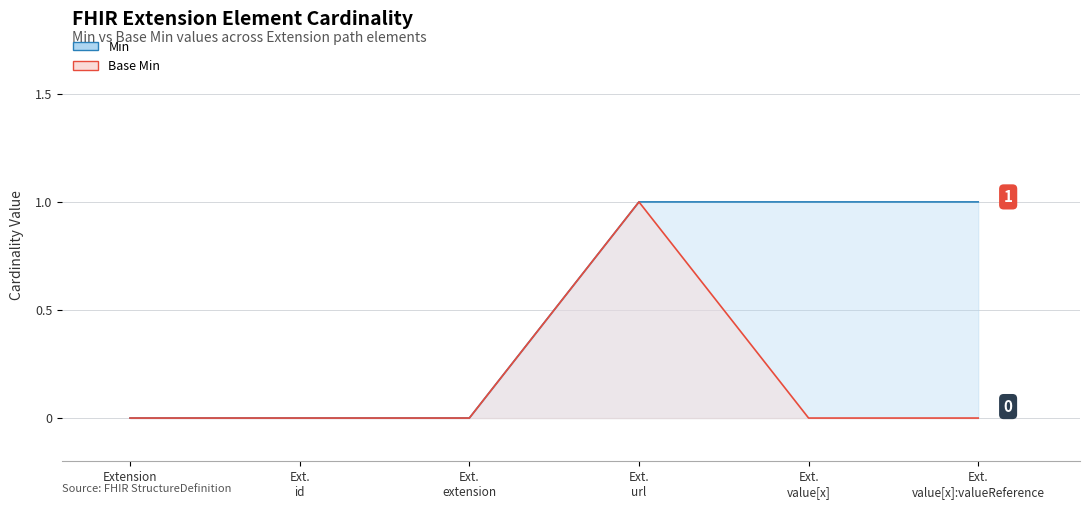

How many lines are shown in the chart?

2